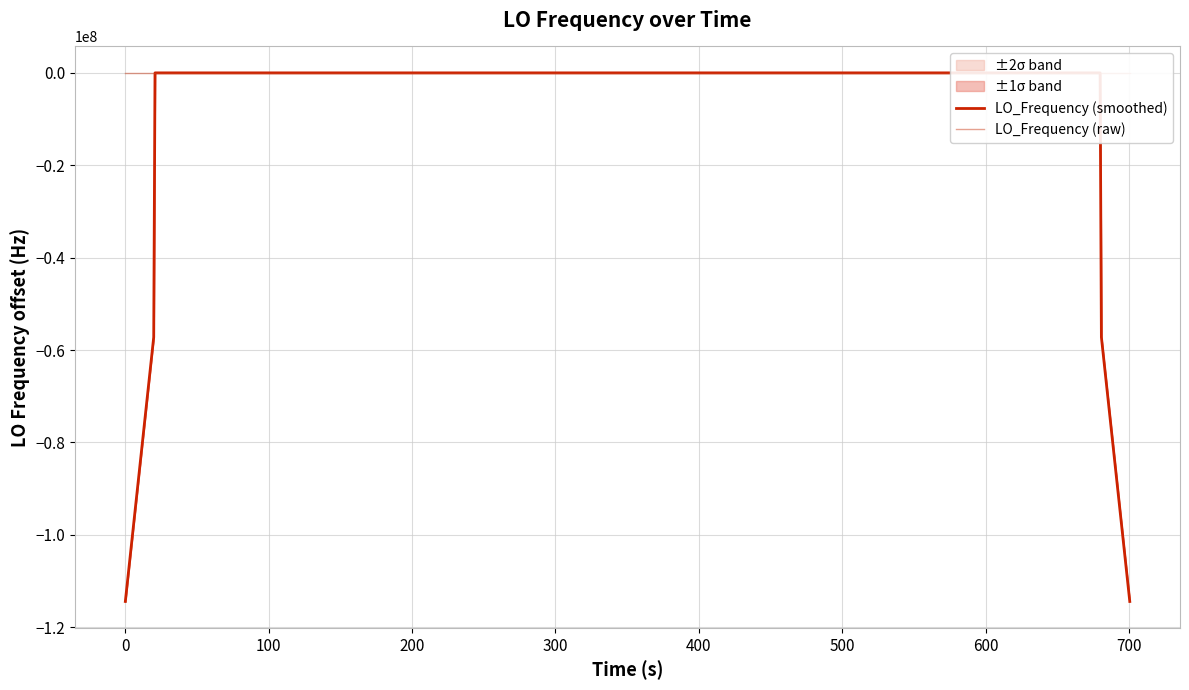

Which series has the largest total across all categories?

LO_Frequency (raw)